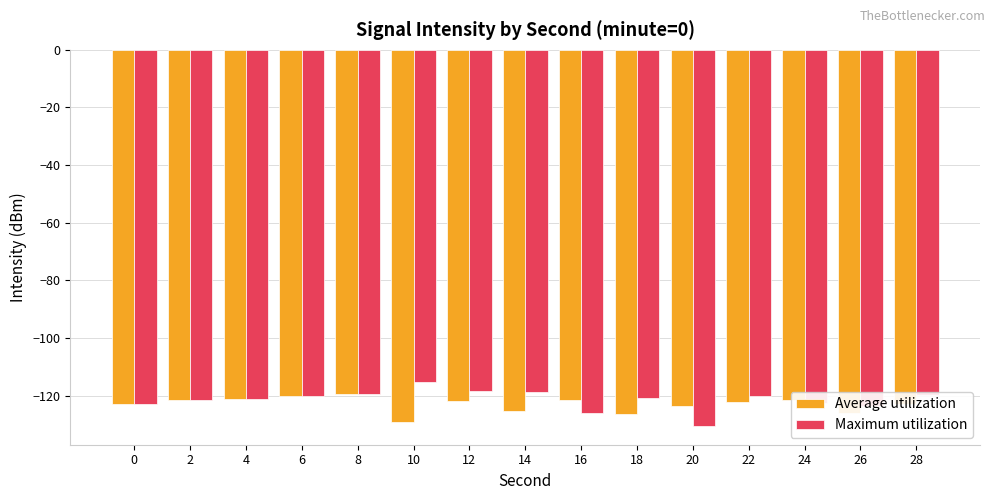

What is the total value across all series at 10?

-244.2